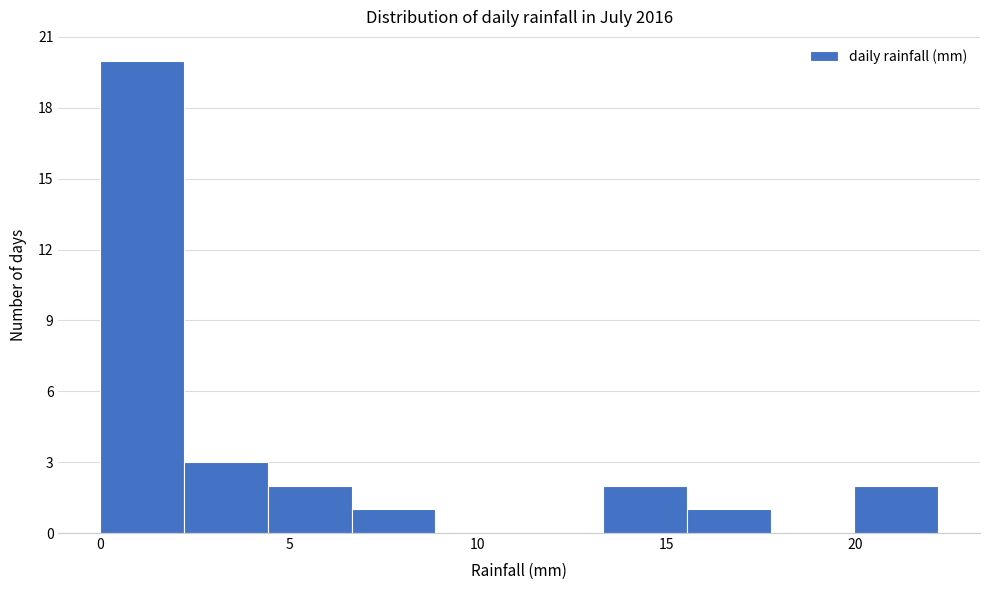

Which range on the x-axis has the tallest bar?

0.0 to 2.0